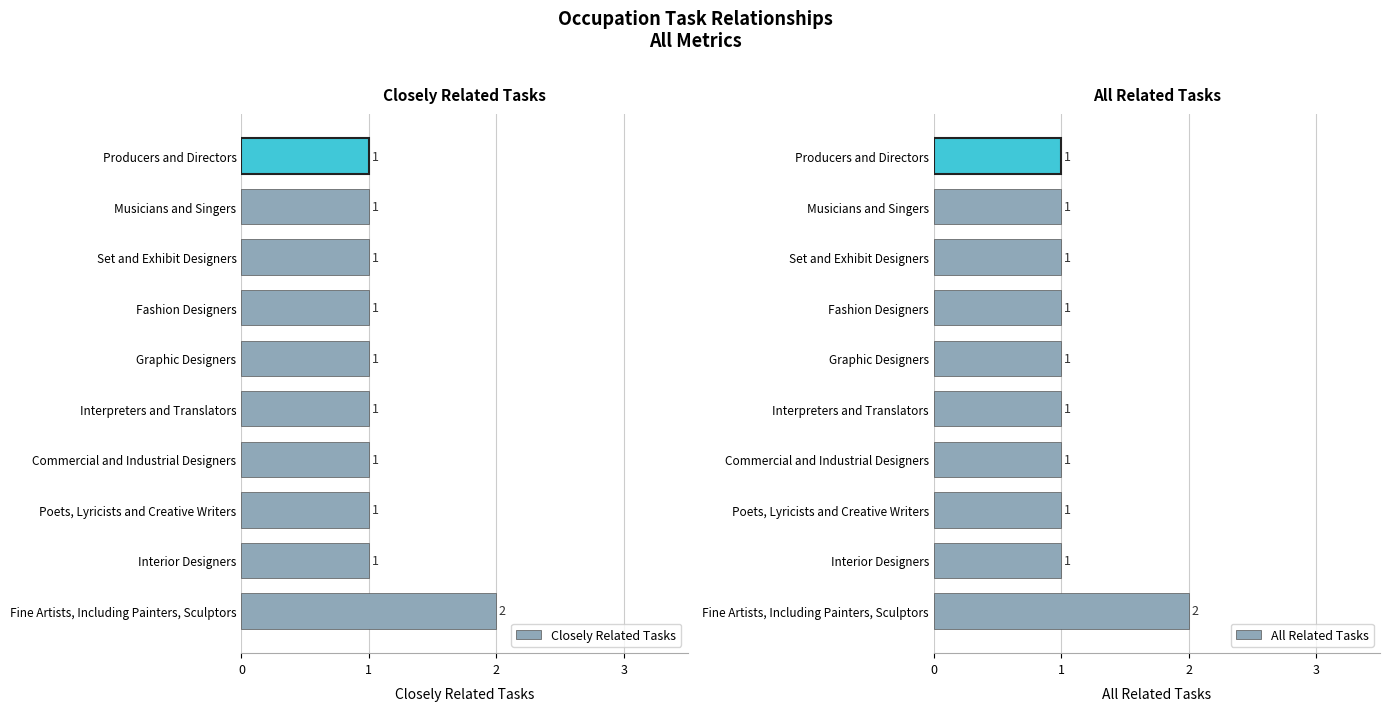

At how many categories does at least one series exceed 1?

1